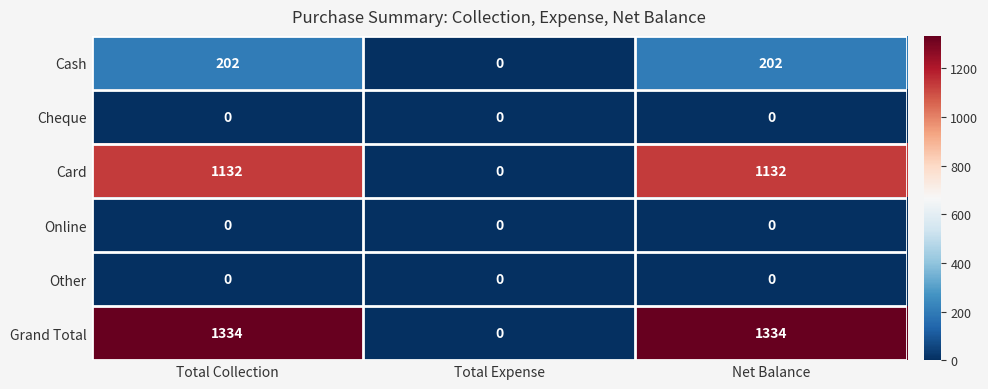

Reading left to right, what are all the values shown in this chart?

Cash: 202	0	202
Cheque: 0	0	0
Card: 1132	0	1132
Online: 0	0	0
Other: 0	0	0
Grand Total: 1334	0	1334